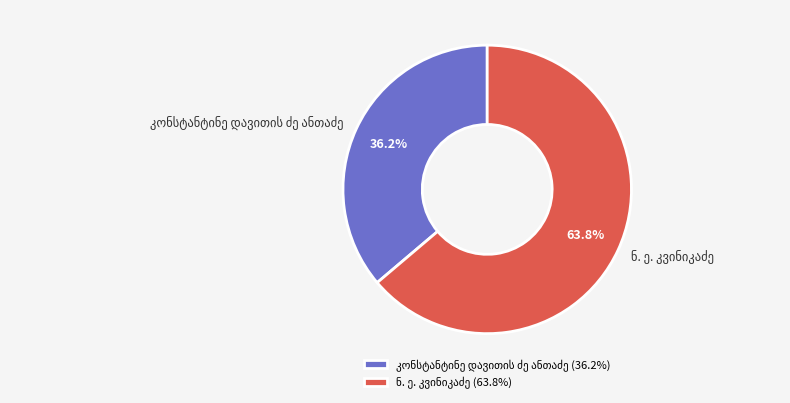

How many slices are in this pie chart?

2